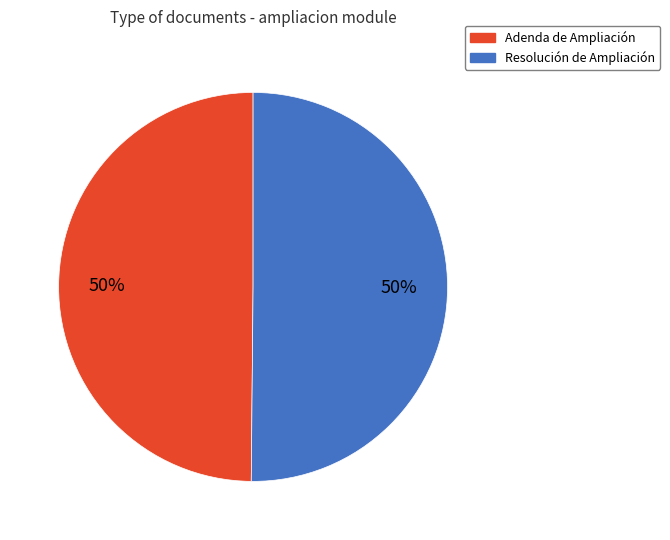

Is the sum of Adenda de Ampliación and Resolución de Ampliación greater than half?

Yes